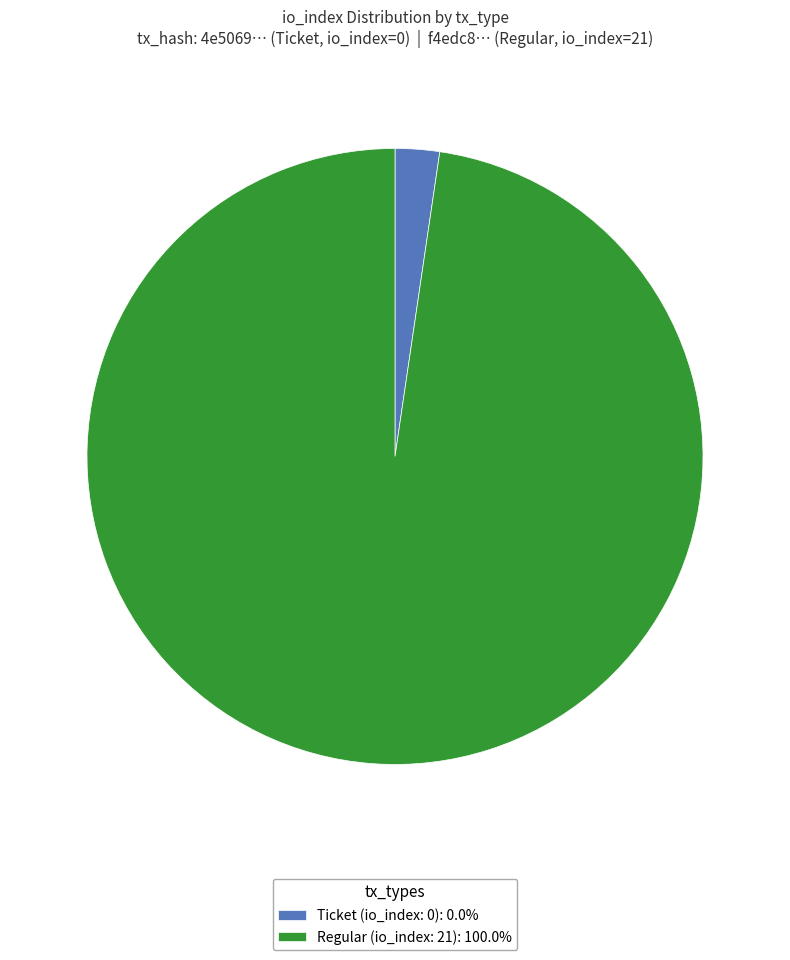

Count the number of slices in the pie.

2